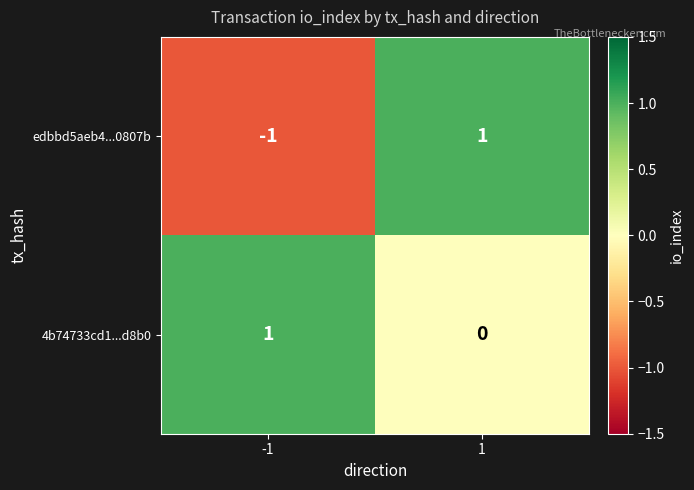

Is it true that edbbd5aeb4...0807b equals 1 at 1?

True